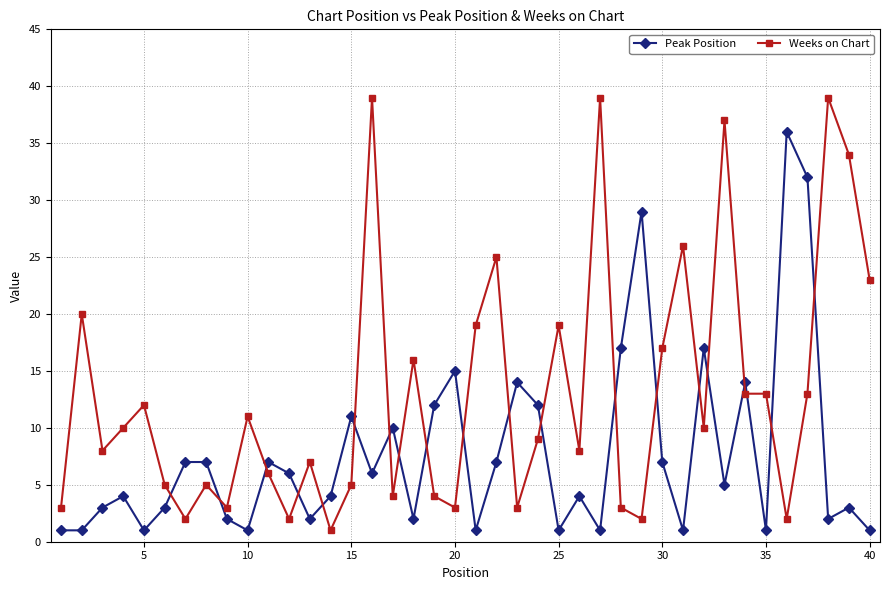

What is the highest value of the Peak Position series?

36